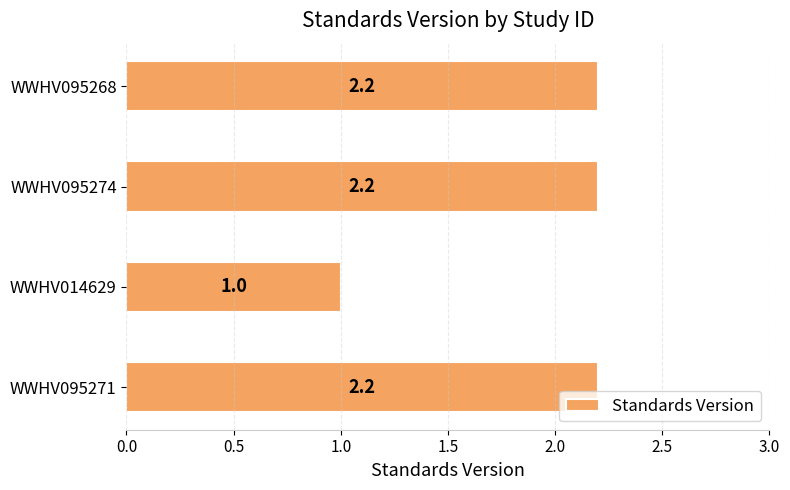

What is the difference between the maximum and minimum values?

1.2